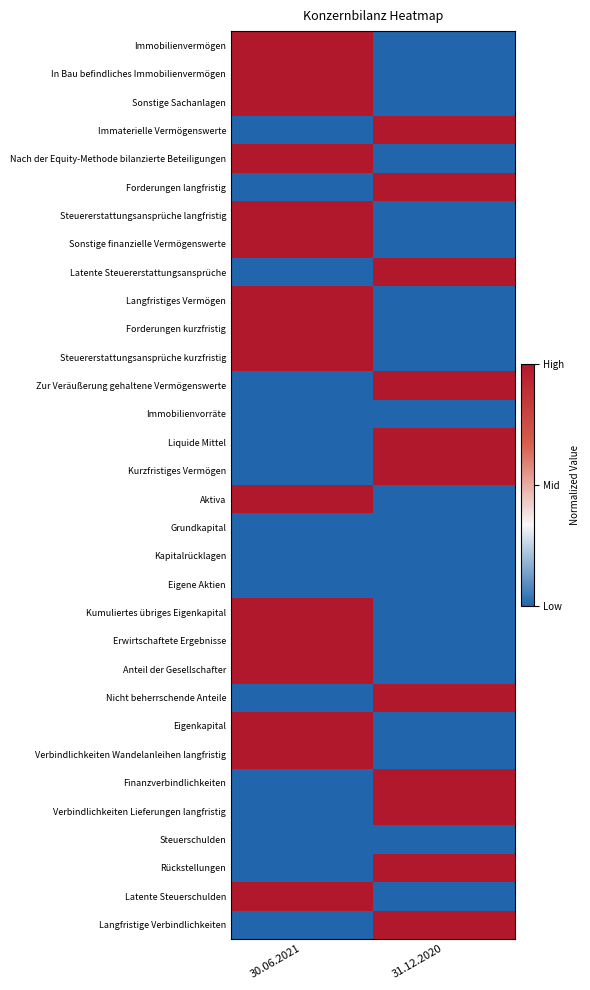

Reading right to left, what are all the values shown in this chart?

Immobilienvermögen: 31.12.2020=0	30.06.2021=1
In Bau befindliches Immobilienvermögen: 31.12.2020=0	30.06.2021=1
Sonstige Sachanlagen: 31.12.2020=0	30.06.2021=1
Immaterielle Vermögenswerte: 31.12.2020=1	30.06.2021=0
Nach der Equity-Methode bilanzierte Beteiligungen: 31.12.2020=0	30.06.2021=1
Forderungen langfristig: 31.12.2020=1	30.06.2021=0
Steuererstattungsansprüche langfristig: 31.12.2020=0	30.06.2021=1
Sonstige finanzielle Vermögenswerte: 31.12.2020=0	30.06.2021=1
Latente Steuererstattungsansprüche: 31.12.2020=1	30.06.2021=0
Langfristiges Vermögen: 31.12.2020=0	30.06.2021=1
Forderungen kurzfristig: 31.12.2020=0	30.06.2021=1
Steuererstattungsansprüche kurzfristig: 31.12.2020=0	30.06.2021=1
Zur Veräußerung gehaltene Vermögenswerte: 31.12.2020=1	30.06.2021=0
Immobilienvorräte: 31.12.2020=0	30.06.2021=0
Liquide Mittel: 31.12.2020=1	30.06.2021=0
Kurzfristiges Vermögen: 31.12.2020=1	30.06.2021=0
Aktiva: 31.12.2020=0	30.06.2021=1
Grundkapital: 31.12.2020=0	30.06.2021=0
Kapitalrücklagen: 31.12.2020=0	30.06.2021=0
Eigene Aktien: 31.12.2020=0	30.06.2021=0
Kumuliertes übriges Eigenkapital: 31.12.2020=0	30.06.2021=1
Erwirtschaftete Ergebnisse: 31.12.2020=0	30.06.2021=1
Anteil der Gesellschafter: 31.12.2020=0	30.06.2021=1
Nicht beherrschende Anteile: 31.12.2020=1	30.06.2021=0
Eigenkapital: 31.12.2020=0	30.06.2021=1
Verbindlichkeiten Wandelanleihen langfristig: 31.12.2020=0	30.06.2021=1
Finanzverbindlichkeiten: 31.12.2020=1	30.06.2021=0
Verbindlichkeiten Lieferungen langfristig: 31.12.2020=1	30.06.2021=0
Steuerschulden: 31.12.2020=0	30.06.2021=0
Rückstellungen: 31.12.2020=1	30.06.2021=0
Latente Steuerschulden: 31.12.2020=0	30.06.2021=1
Langfristige Verbindlichkeiten: 31.12.2020=1	30.06.2021=0